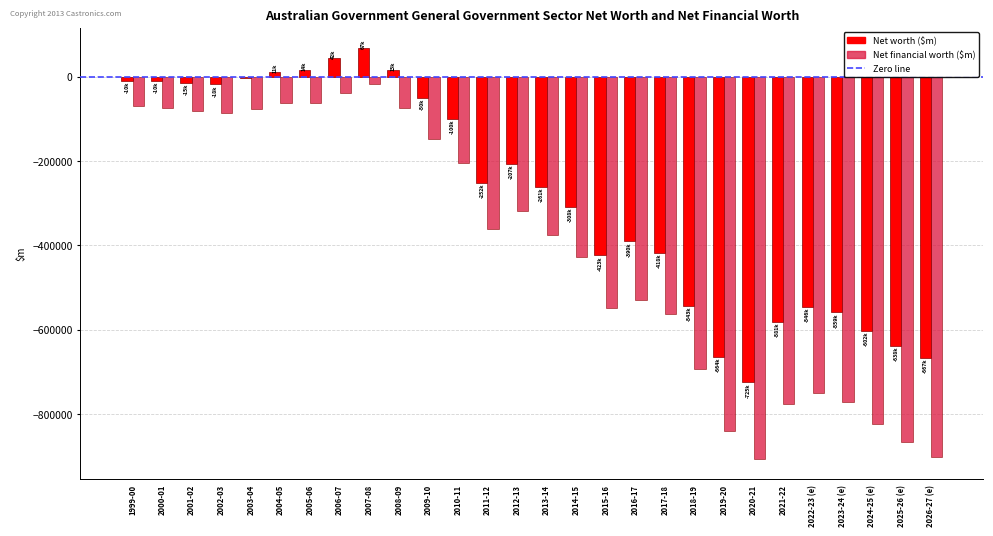

What is the label of the 5th bar from the left?

2003-04